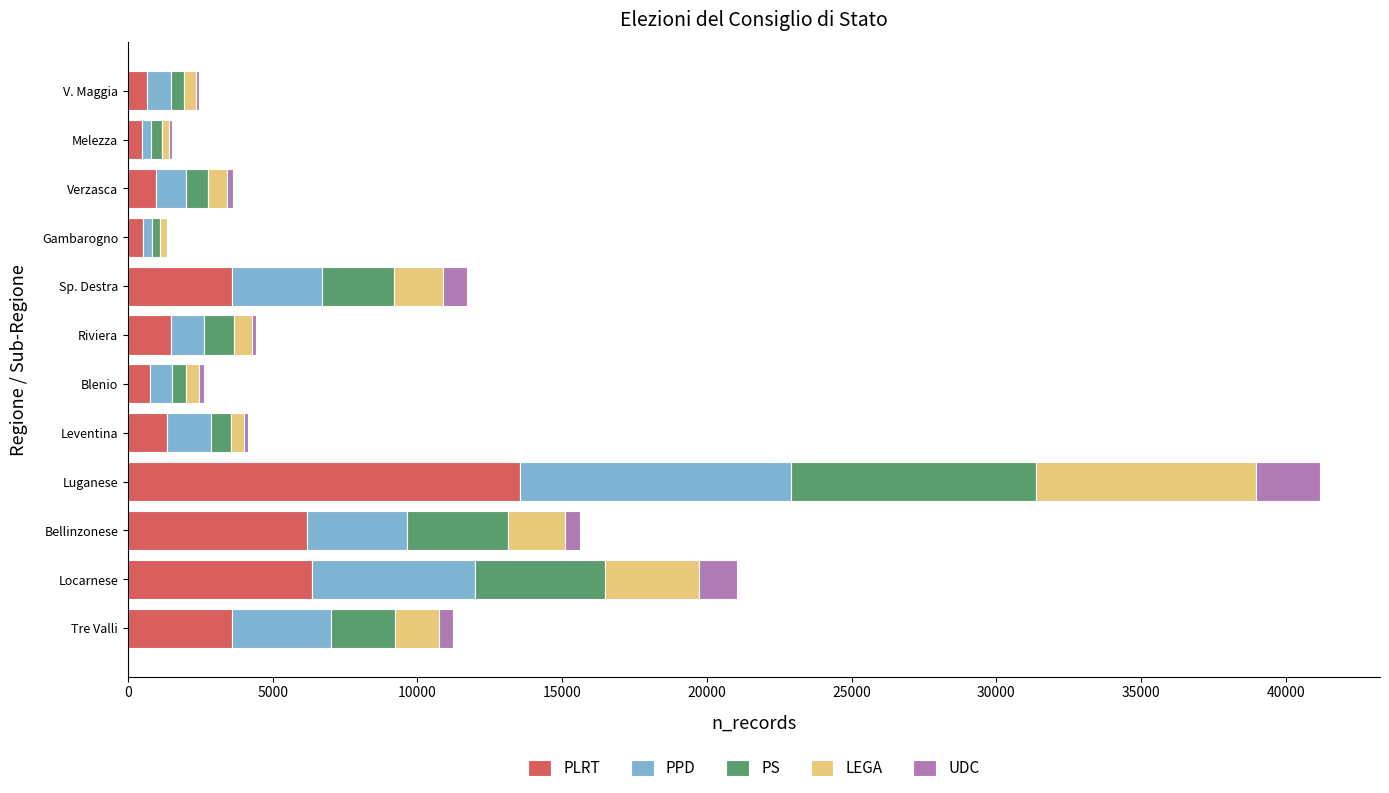

What is the maximum value for PLRT?

13530